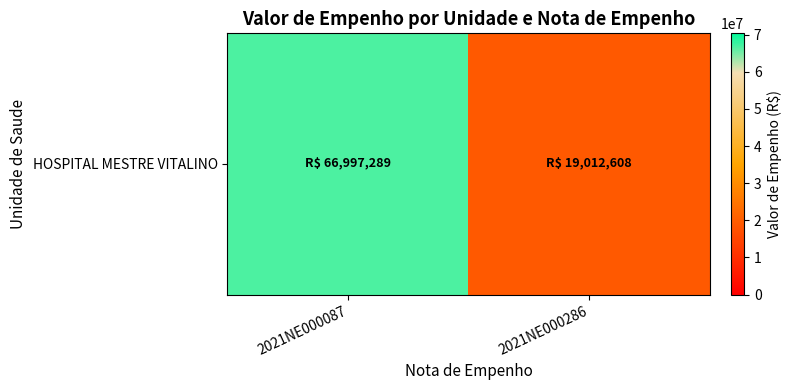

True or false: the data shows 94079556.2 at 2021NE000087.

False